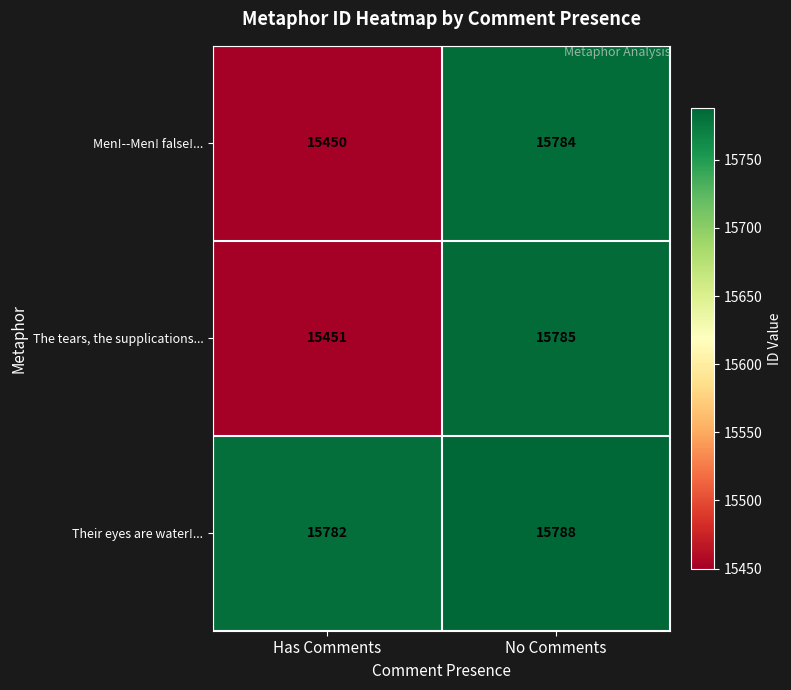

What is the difference between the highest and lowest values at Has Comments?

332